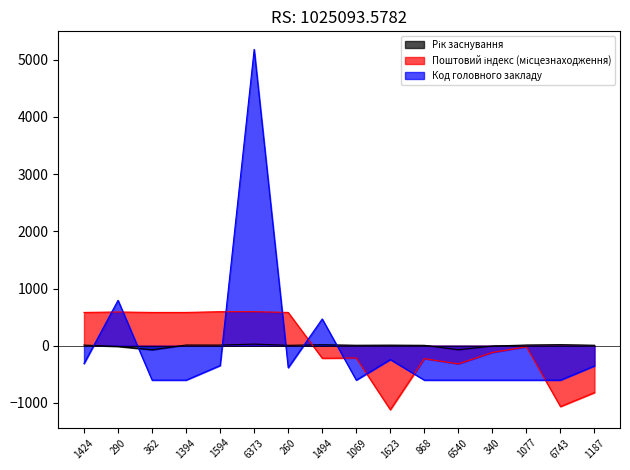

Where does the Рік заснування series first go above 10?

1424